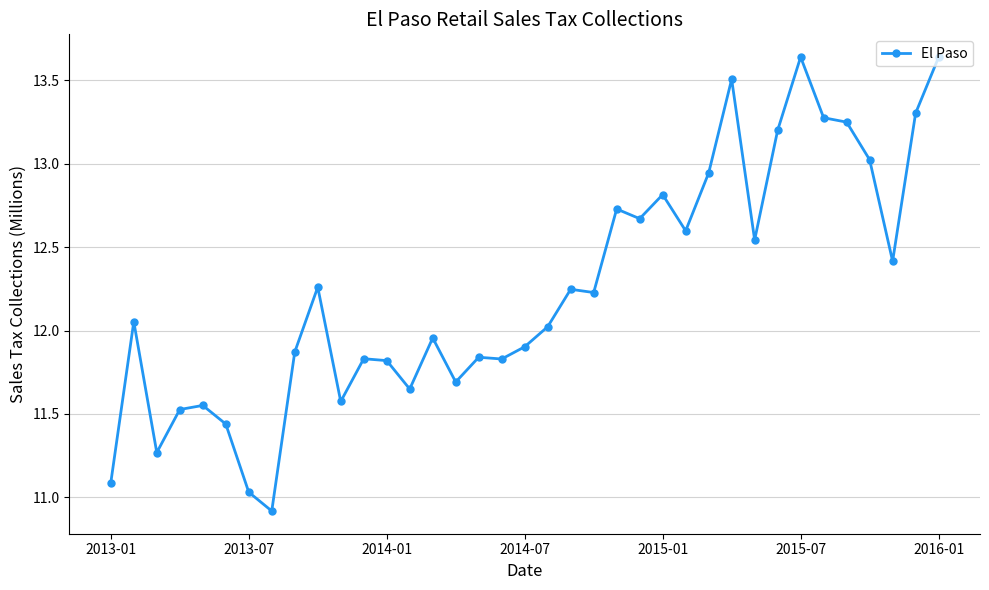

True or false: the data has more than 1 interior local peaks.

True